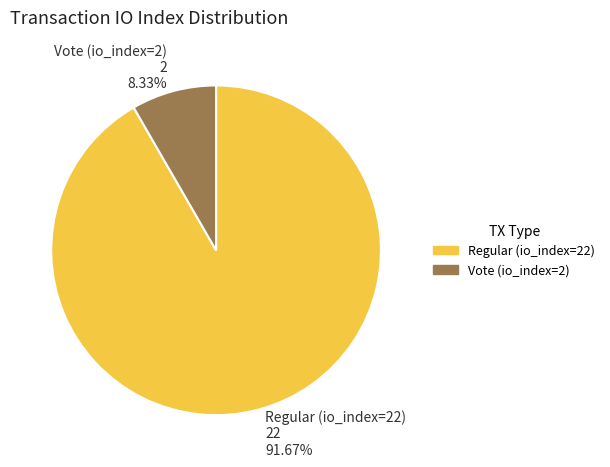

Do Regular (io_index=22) and Vote (io_index=2) together represent more than half of the pie?

Yes